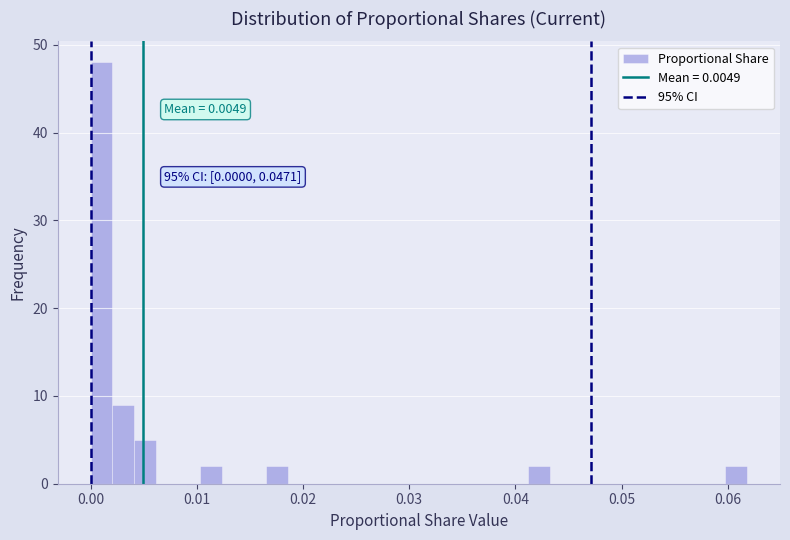

Read against the x-axis, roughly where is the centre of the tallest bar?

0.001